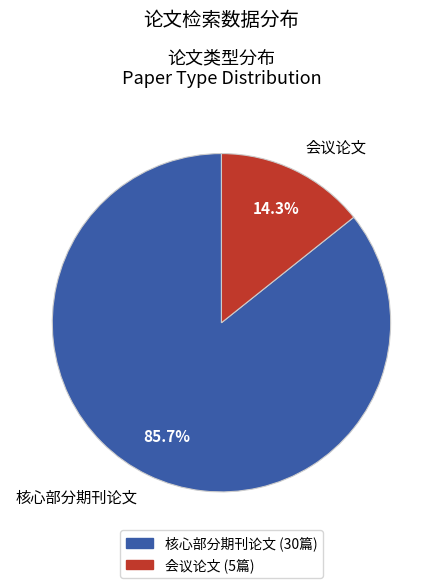

To the nearest percent, what is the difference between the largest and smallest slice percentages?

71%